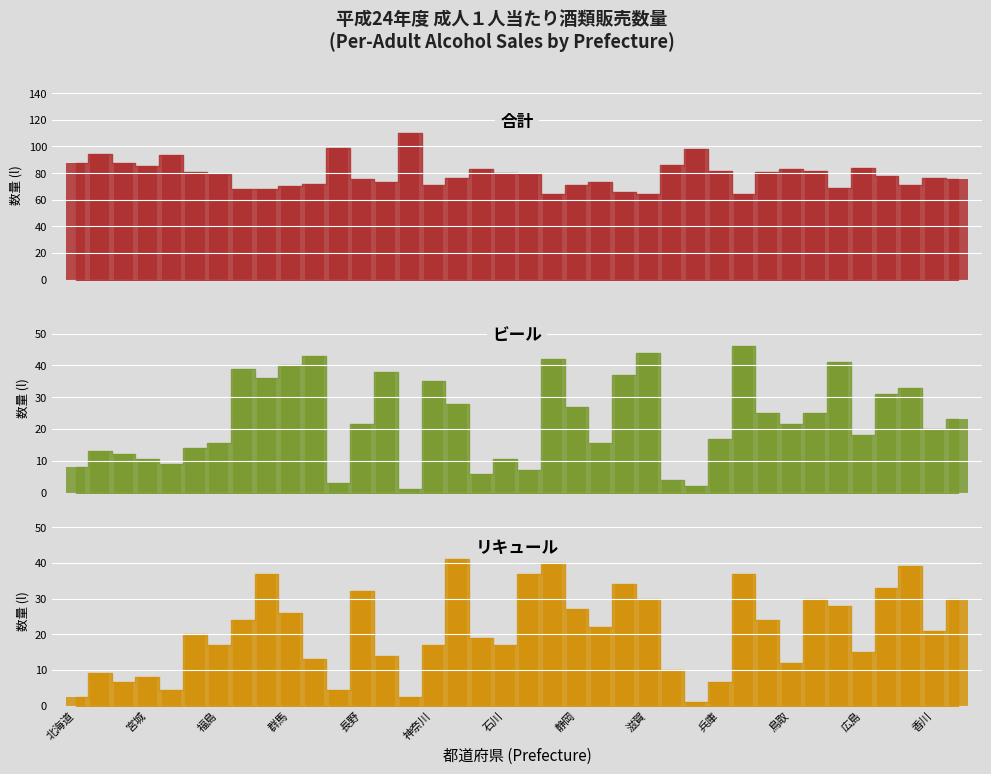

True or false: ビール has a value of 20.5 at 宮城.

False